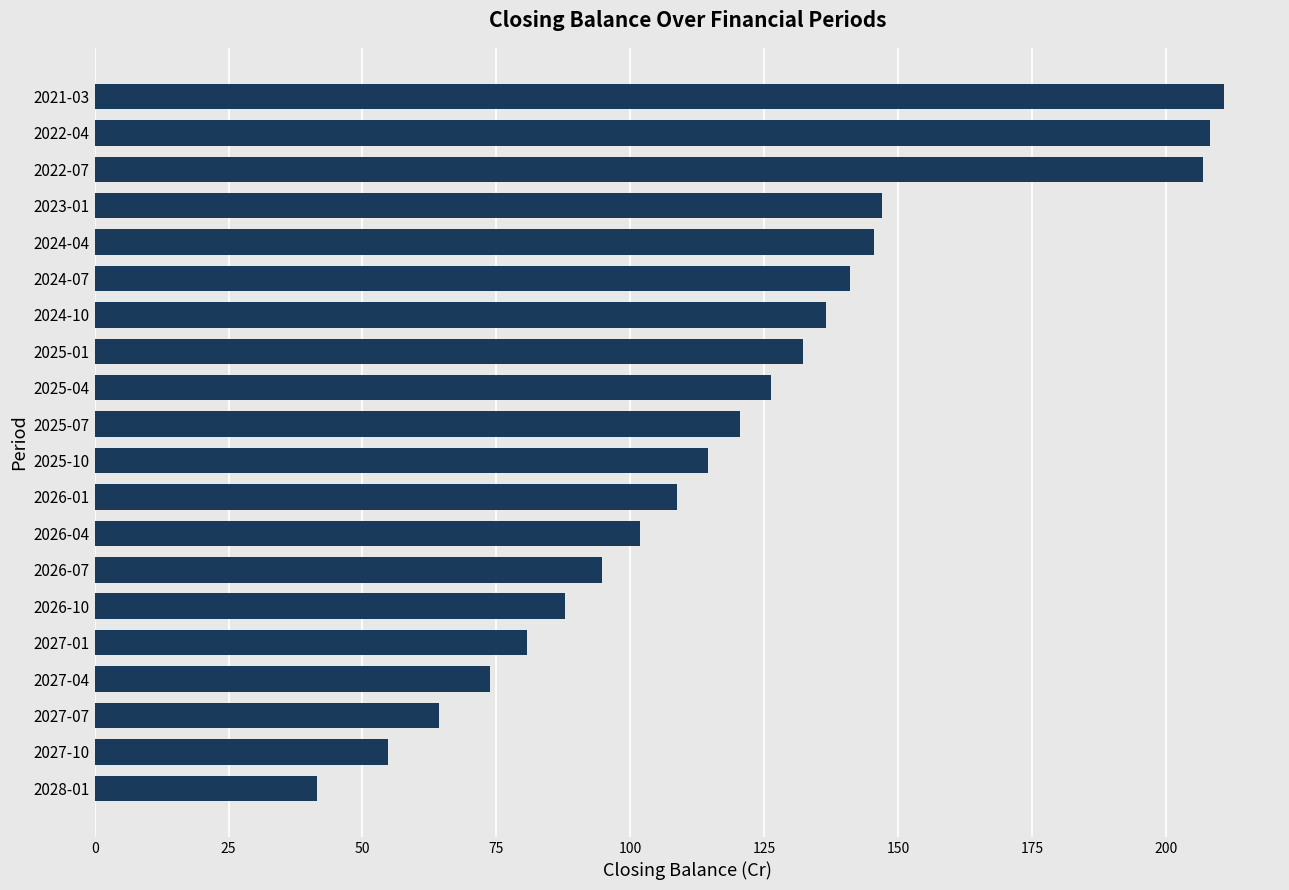

What is the difference between the second highest and second lowest values?

153.5